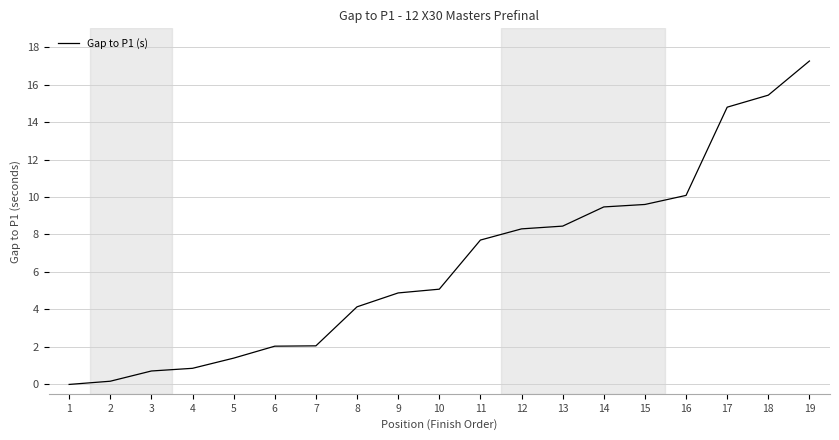

True or false: the data shows 4.1 at 8.

True